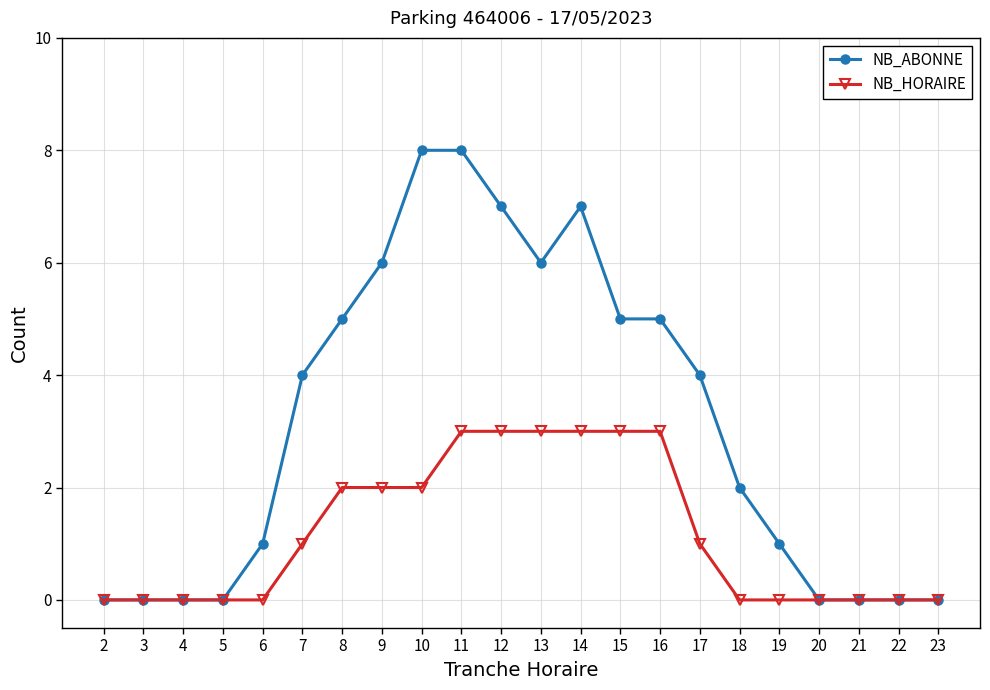

How many NB_ABONNE values are between 0 and 6?

18